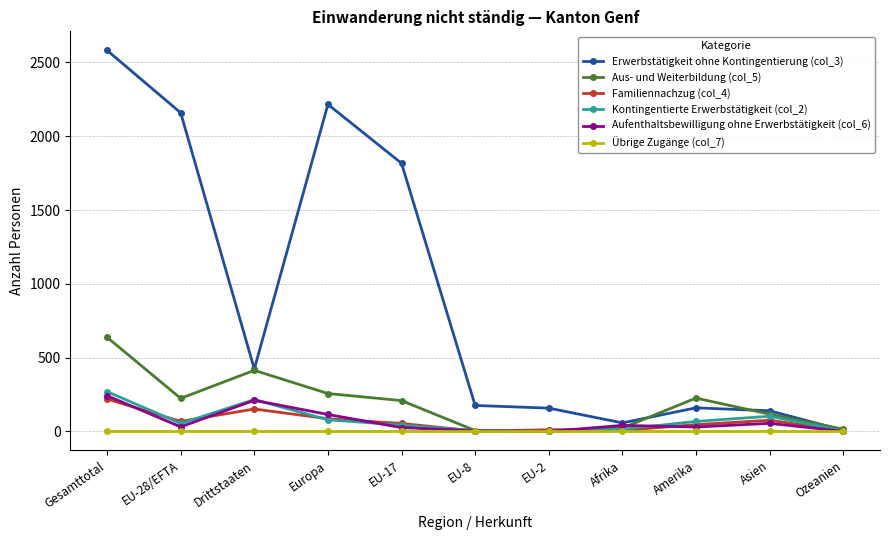

Which series changed the most between Drittstaaten and Europa?

Erwerbstätigkeit ohne Kontingentierung (col_3)